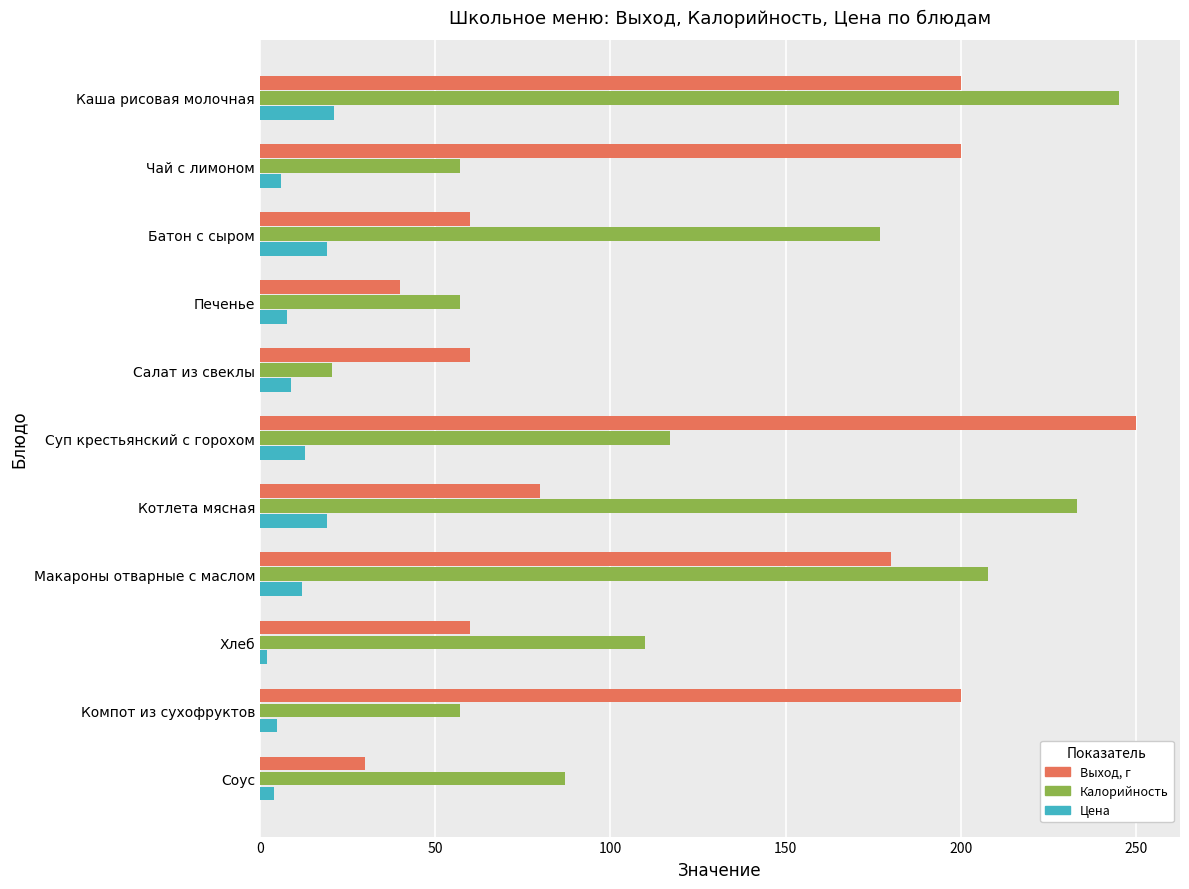

List the series in order of their peak value, lowest first.

Цена, Калорийность, Выход, г